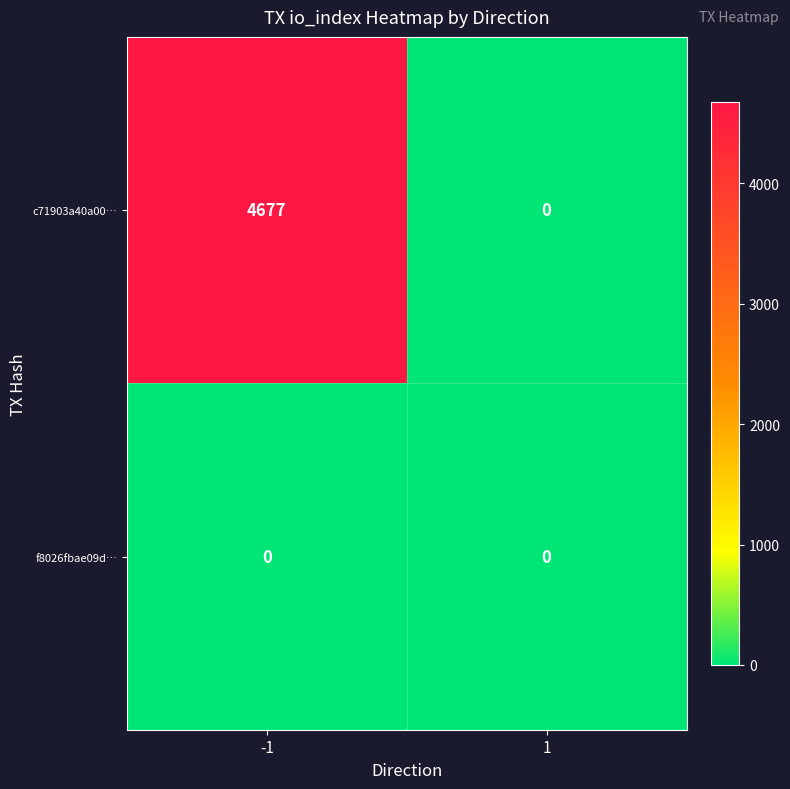

What is the greatest value displayed?

4677